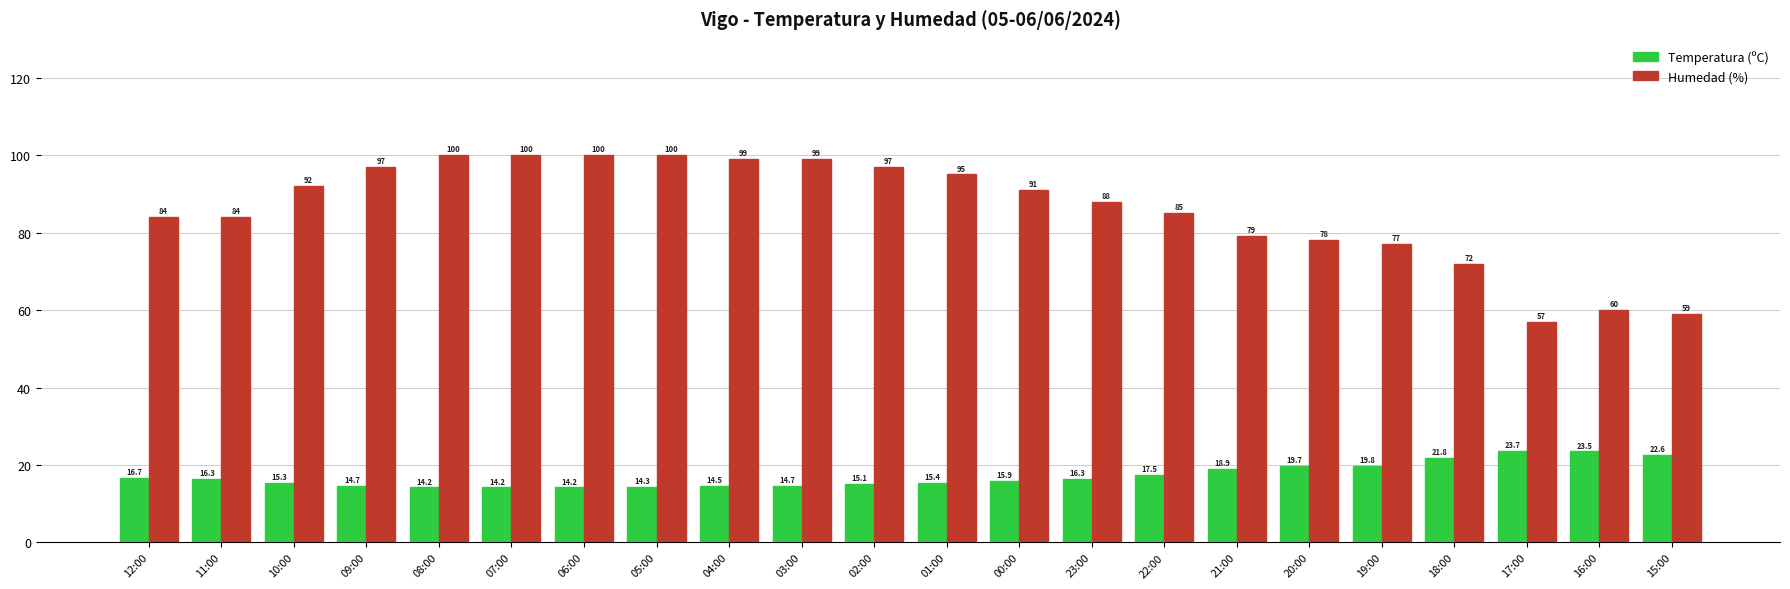

What is the total value across all series at 18:00?

93.8